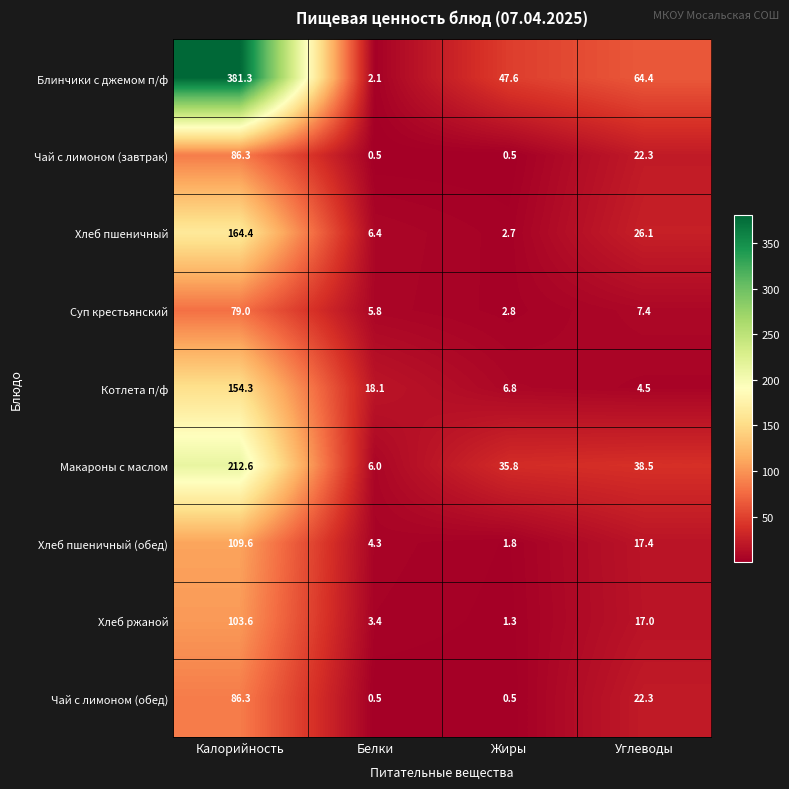

Which series has the largest range (max minus min)?

Блинчики с джемом п/ф